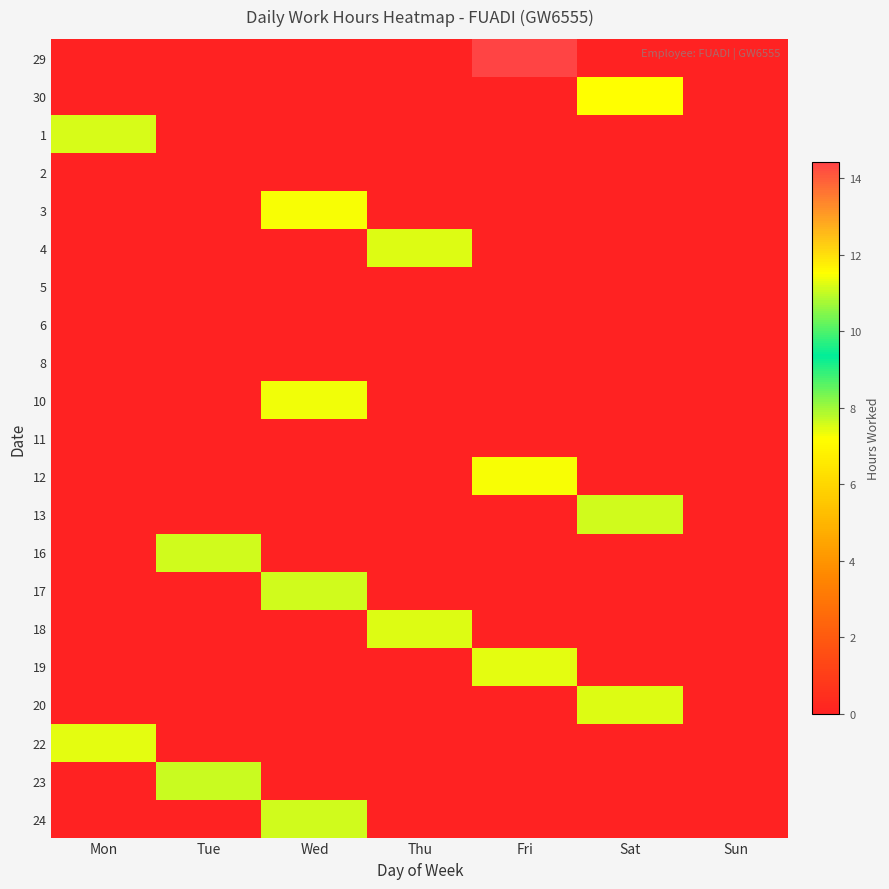

Which category has the highest value across all series?

Fri